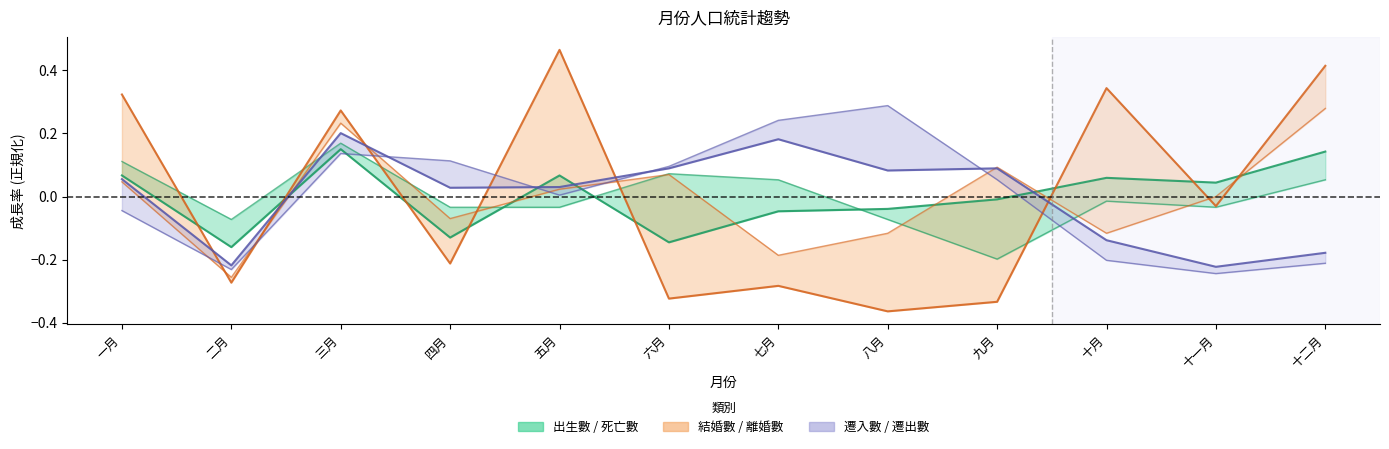

How many lines are shown in the chart?

6